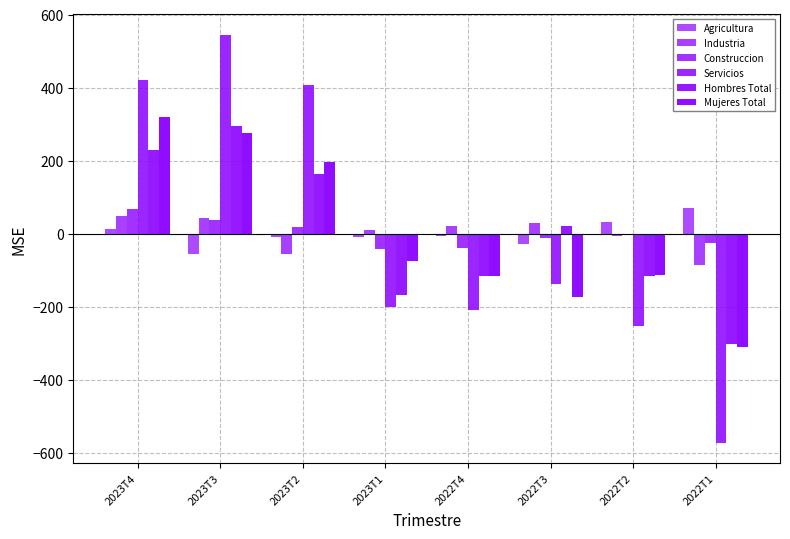

What is the minimum value shown in the chart?

-572.6